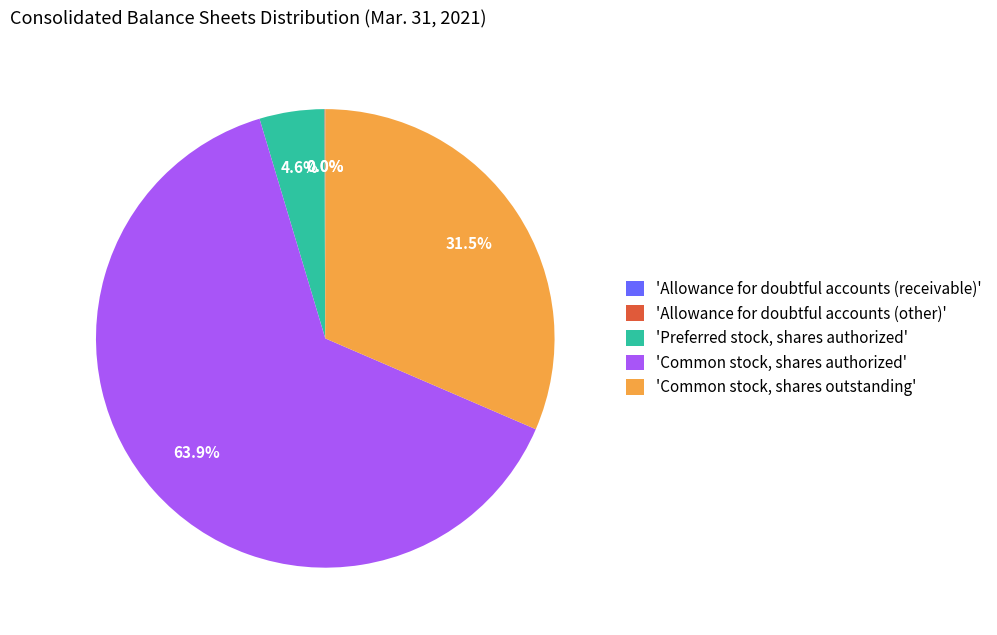

Which has a higher value, 'Preferred stock, shares authorized' or 'Common stock, shares authorized'?

'Common stock, shares authorized'